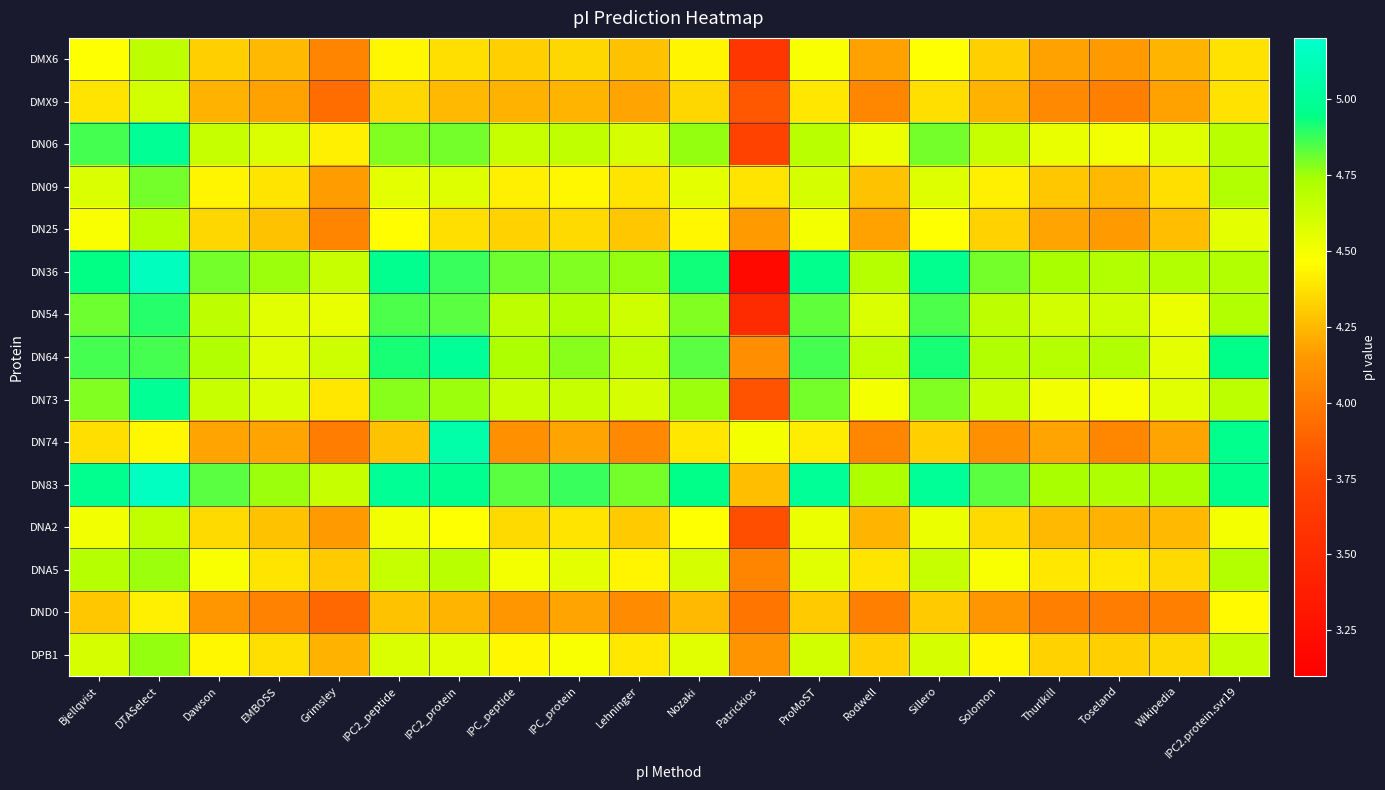

Which series has the largest total across all categories?

DN83